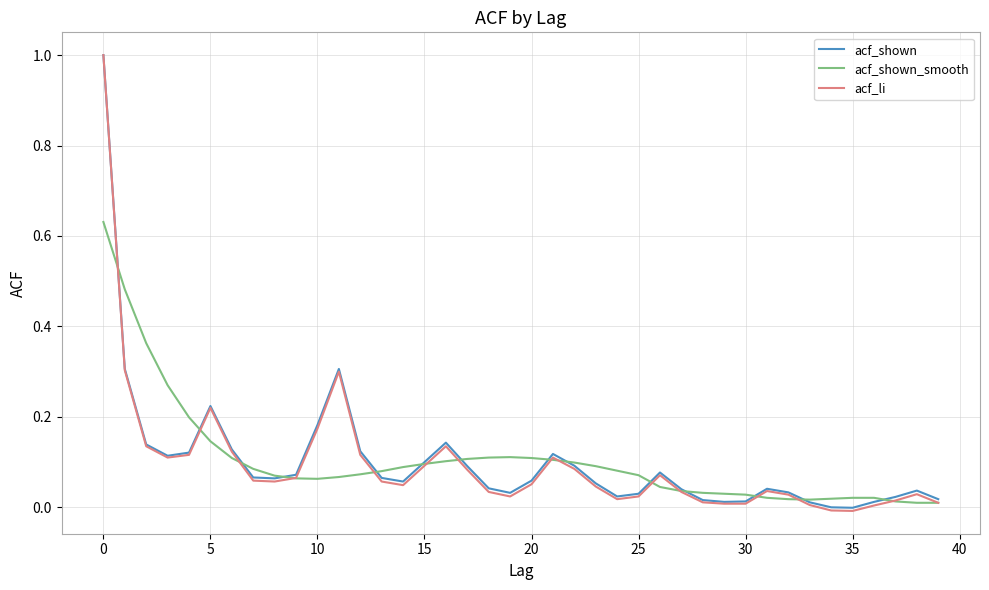

What is the highest value of the acf_li series?

1.0